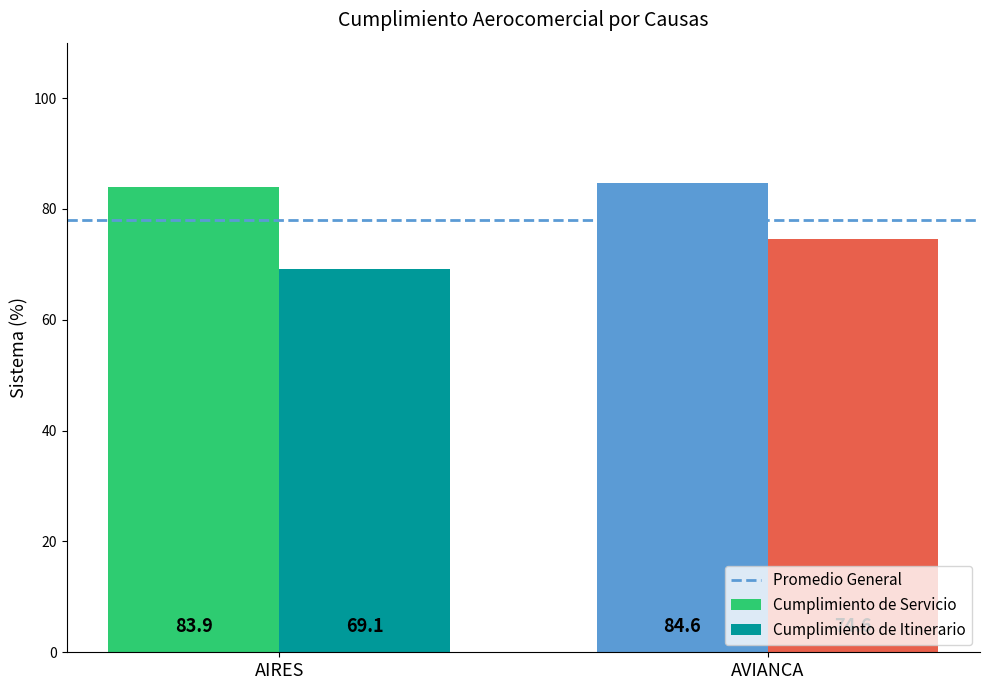

What is the highest value of the Cumplimiento de Itinerario series?

74.6